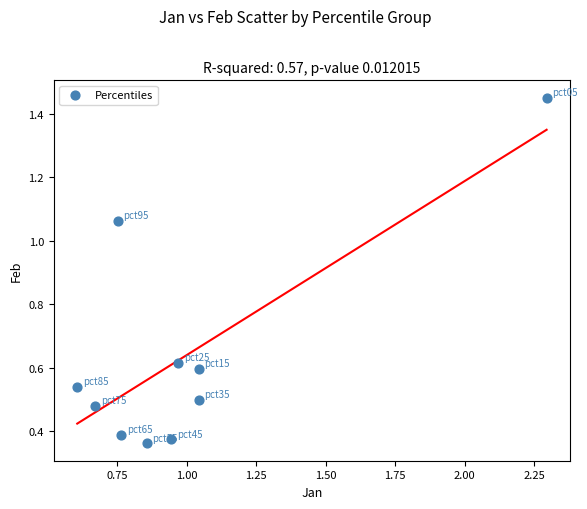

What is the average X value?

1.0